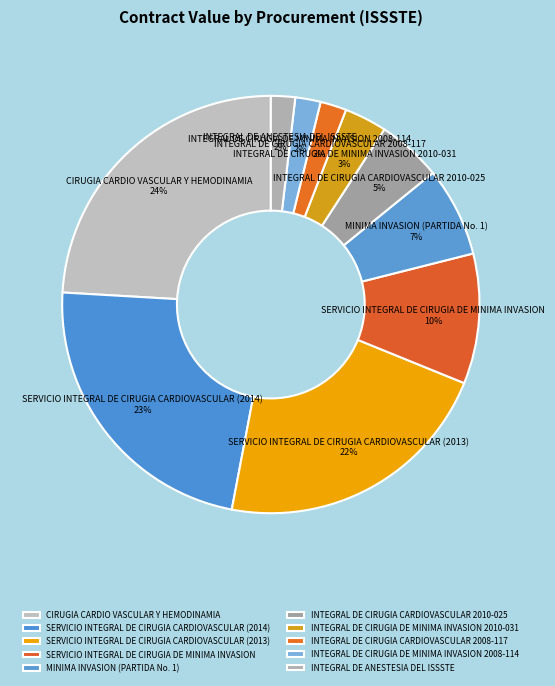

Do SERVICIO INTEGRAL DE CIRUGIA CARDIOVASCULAR (2014) and MINIMA INVASION (PARTIDA No. 1) together represent more than half of the pie?

No